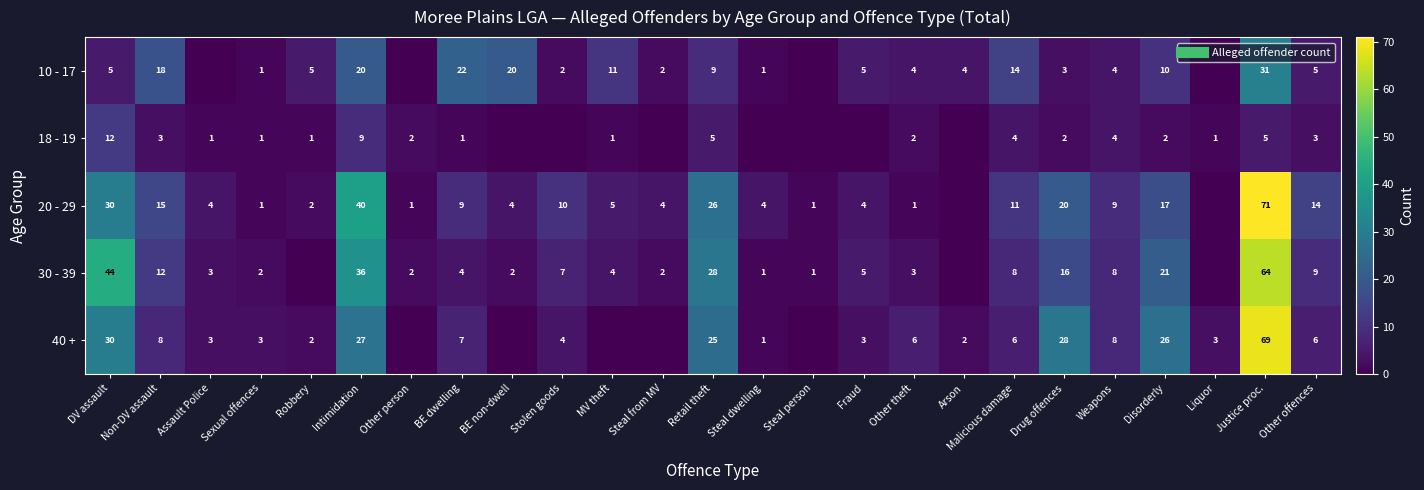

Count the number of data series in this chart.

5